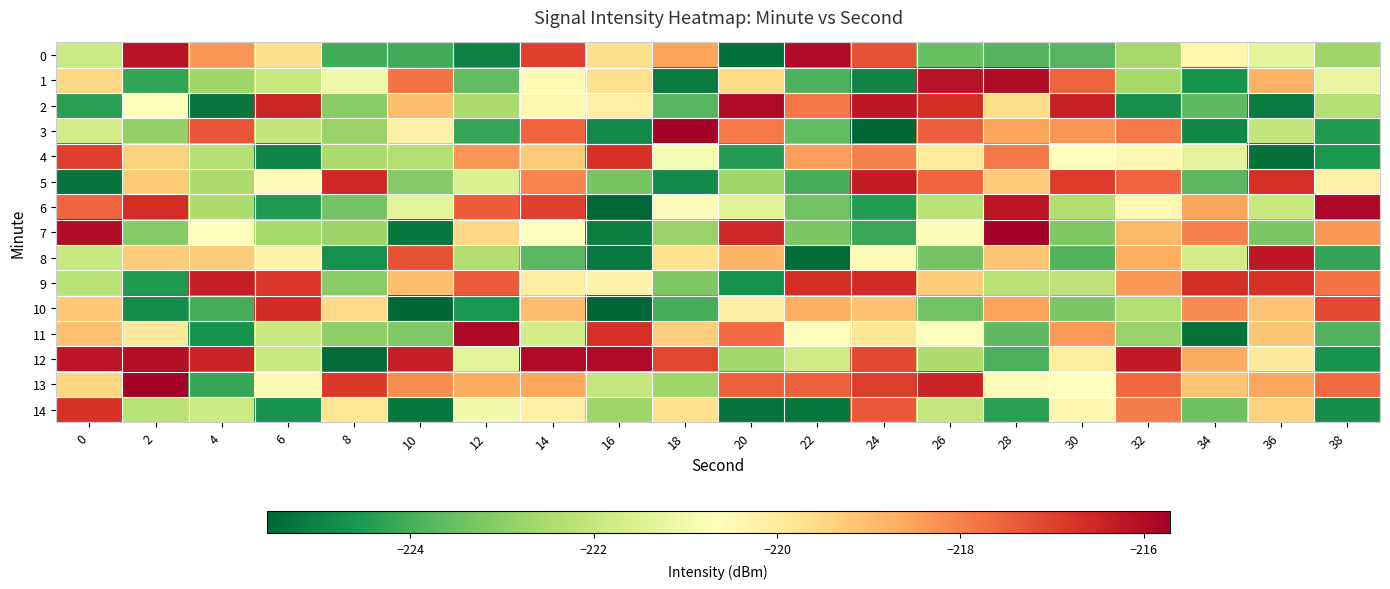

Count the number of data series in this chart.

15